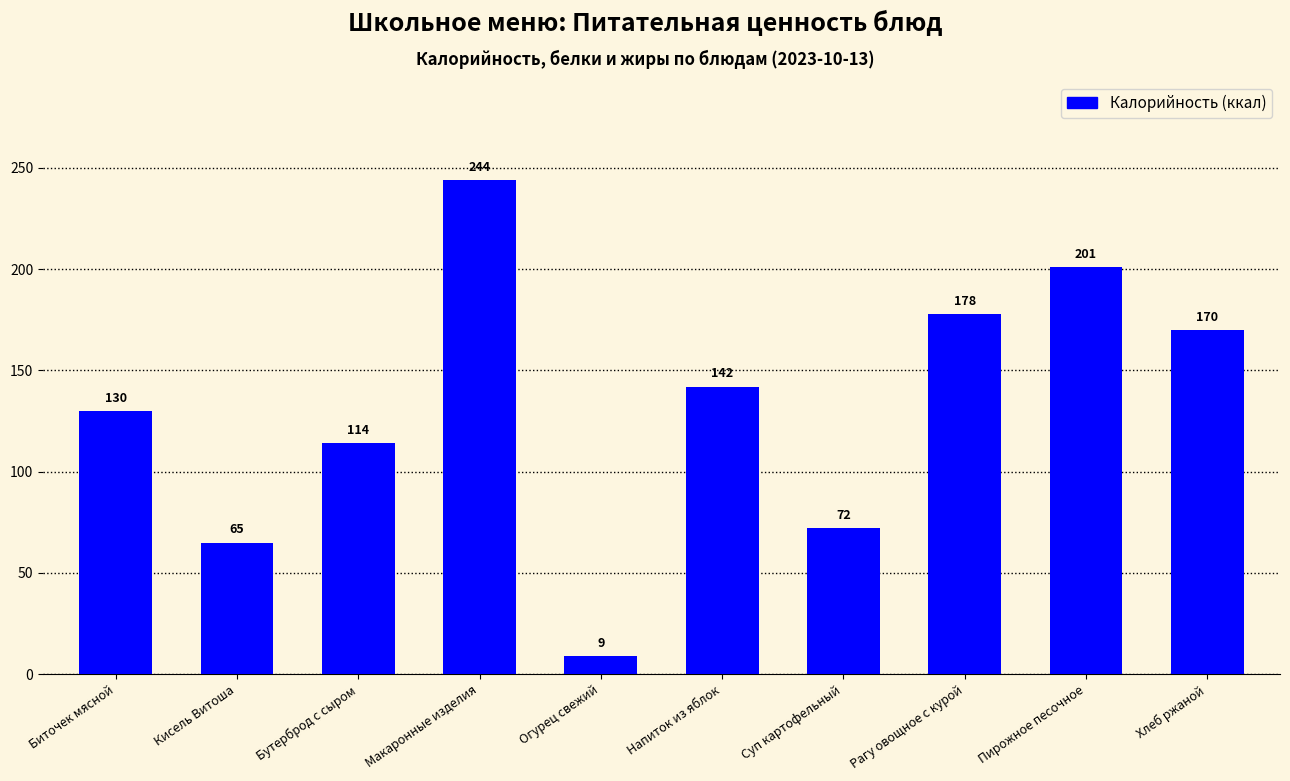

How many categories are shown in the chart?

10